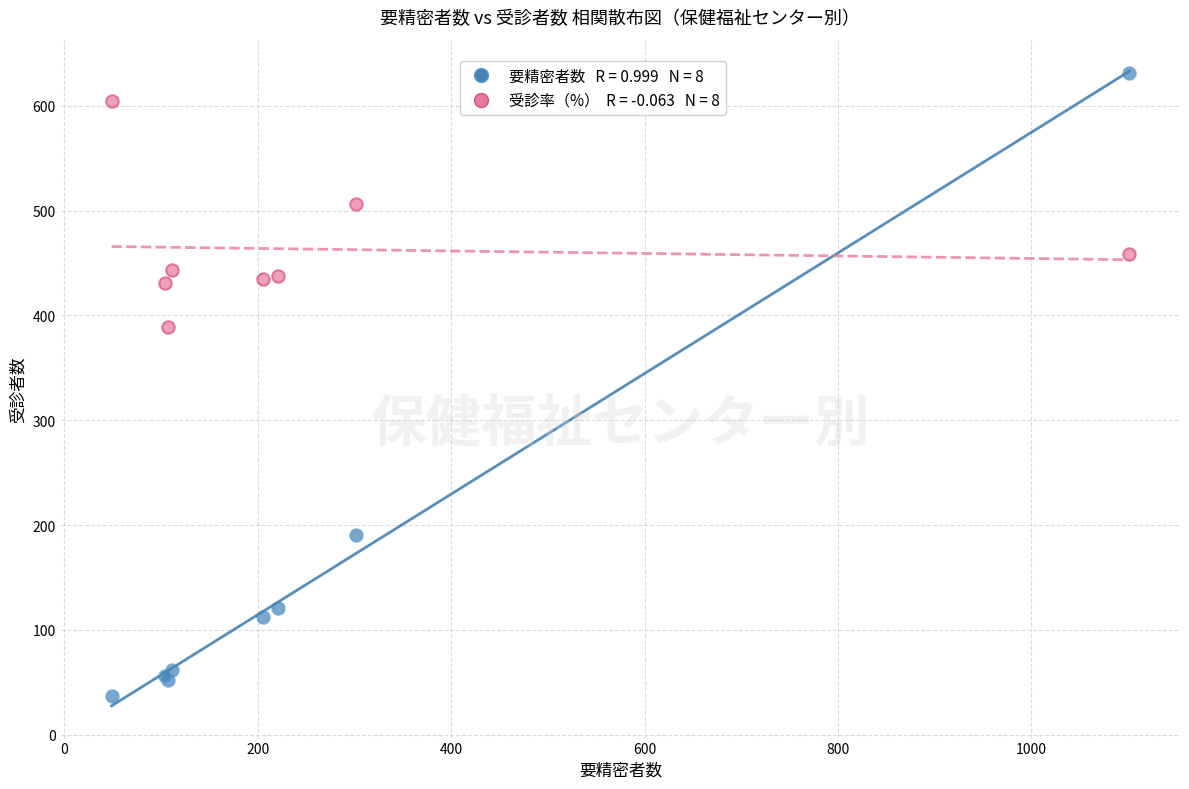

Across all series, what Y value is closest to 334?

388.8